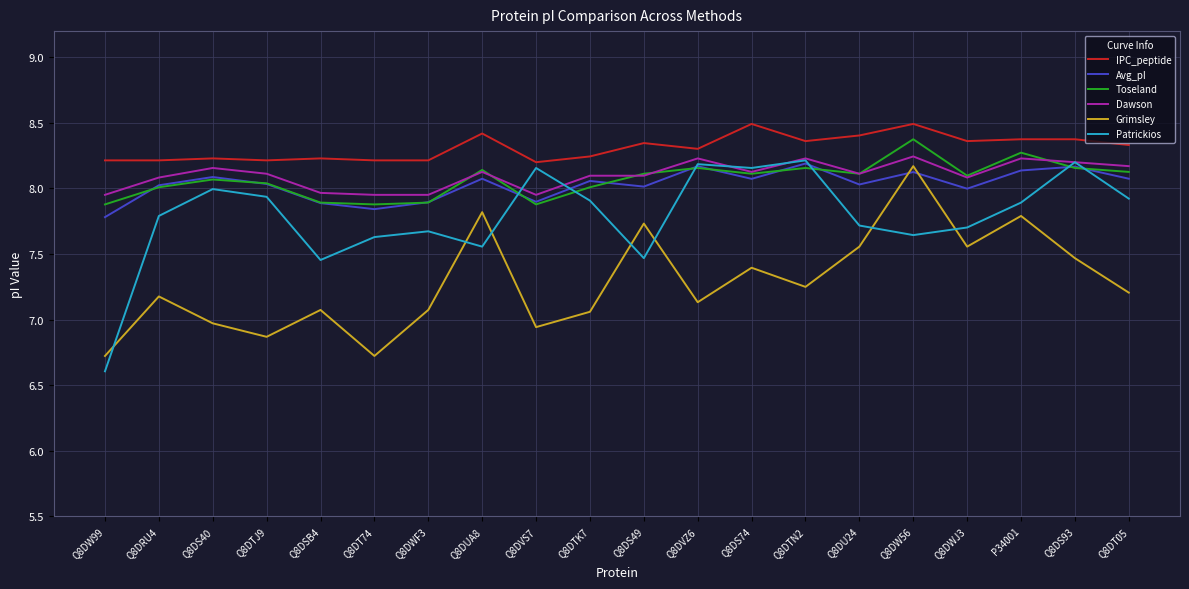

What position from the right is Q8DWF3?

14